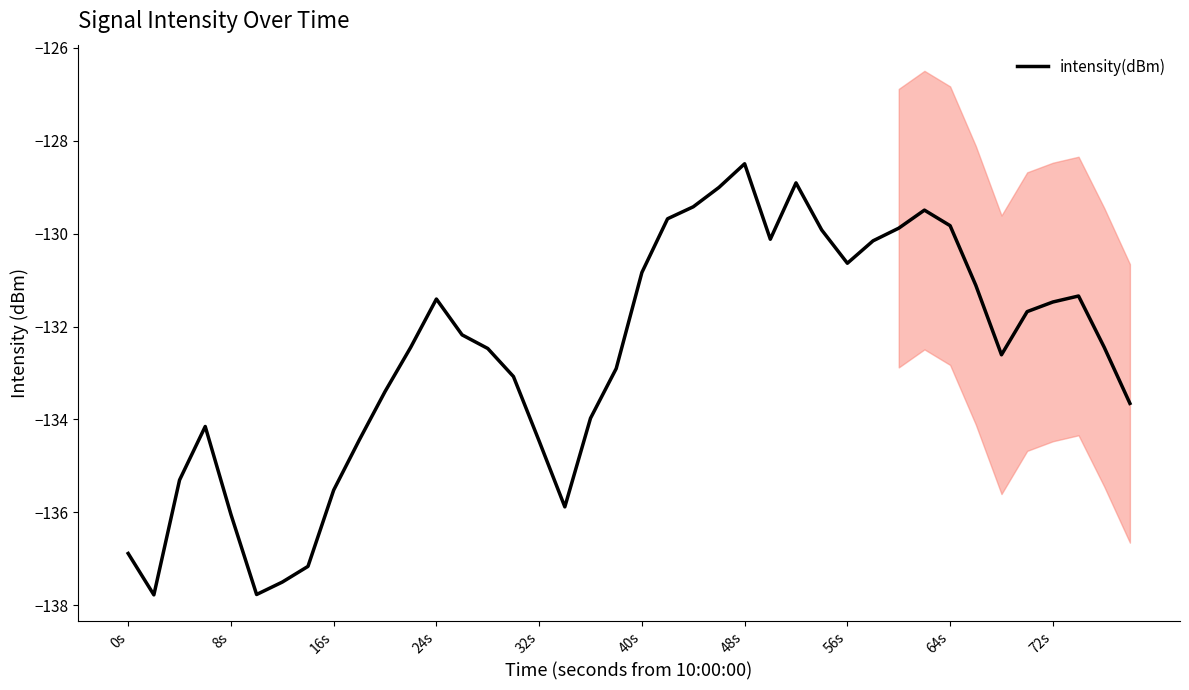

What is the difference between the maximum and minimum values?

9.3